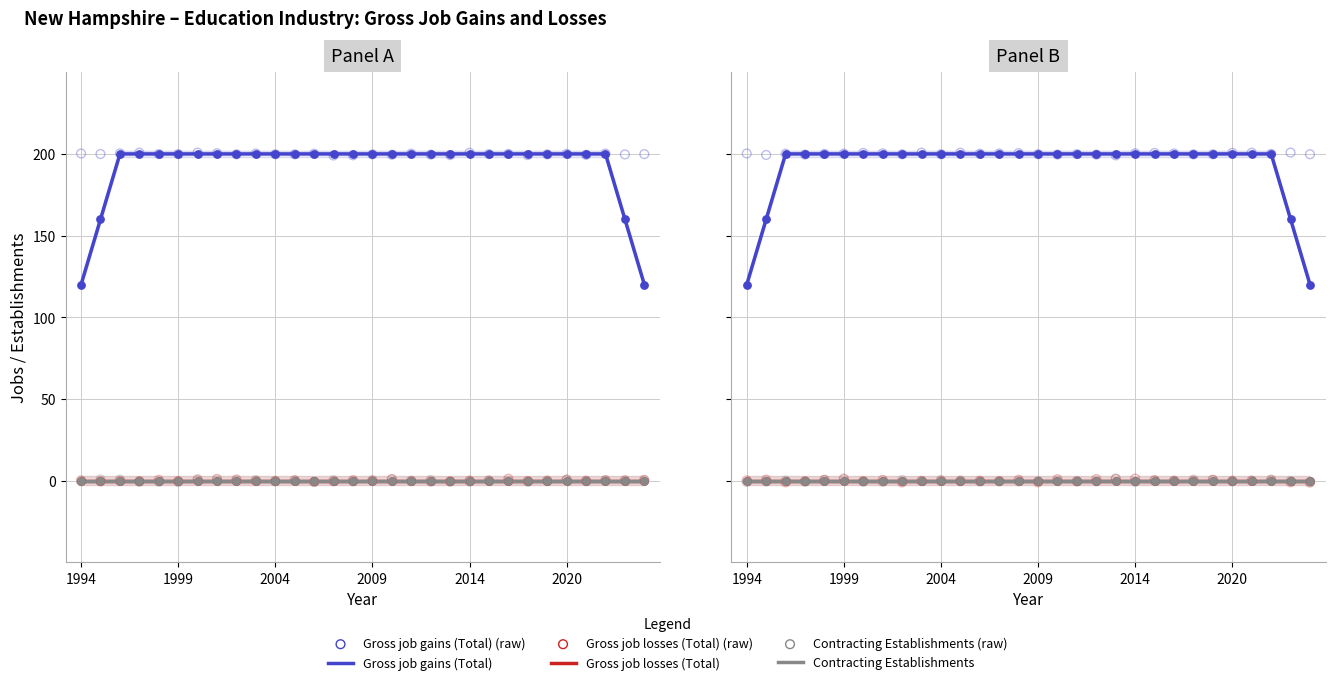

Is the value of Gross job losses (Total) at 22 greater than the value of Gross job losses (Total) (raw) at 2004?

Yes